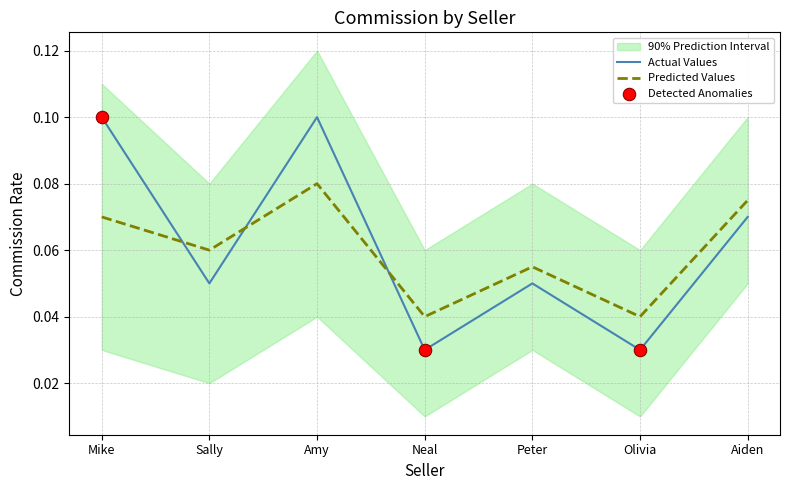

Between which two adjacent categories do Predicted Values and Actual Values first intersect?

Mike and Sally